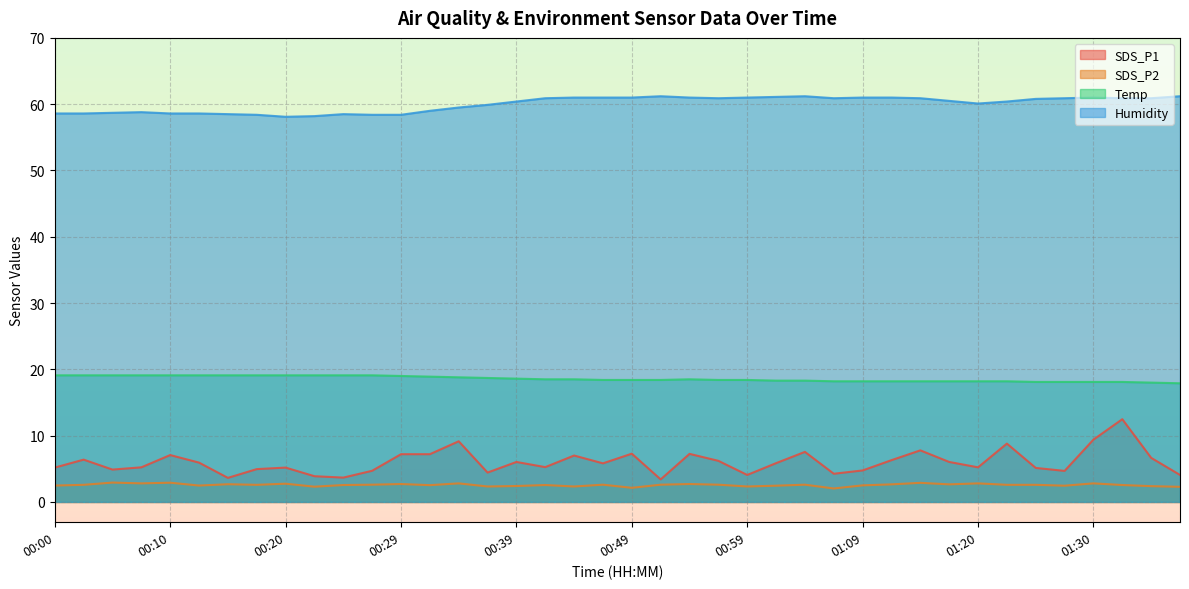

How many categories are shown in the chart?

40